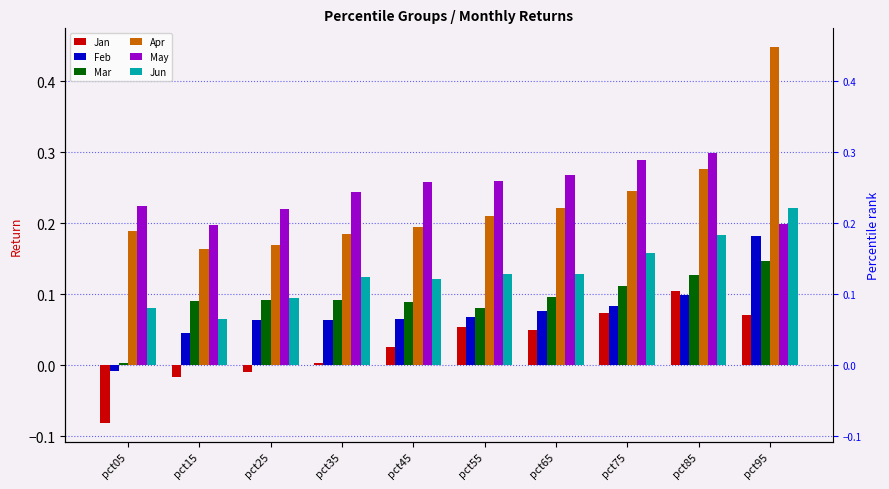

What is the total value across all series at pct65?

0.8